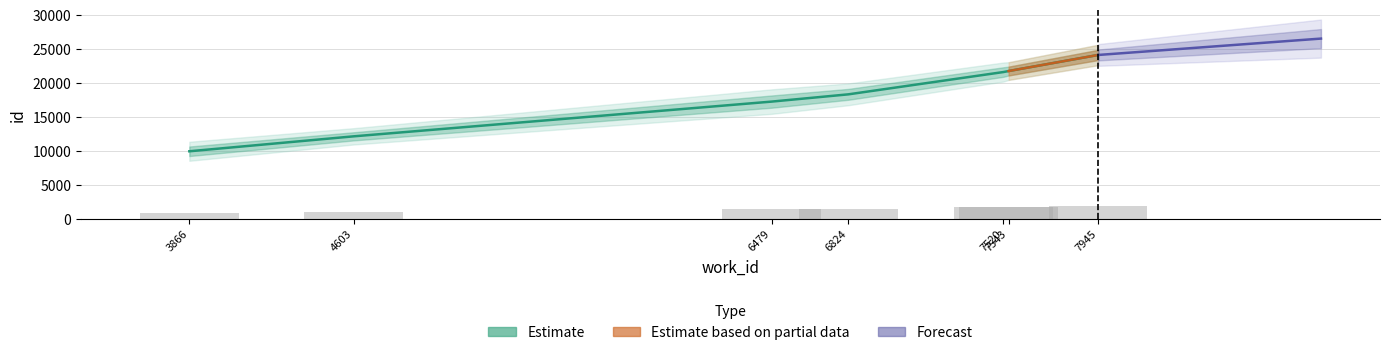

Which label corresponds to the smallest value in the chart?

3866